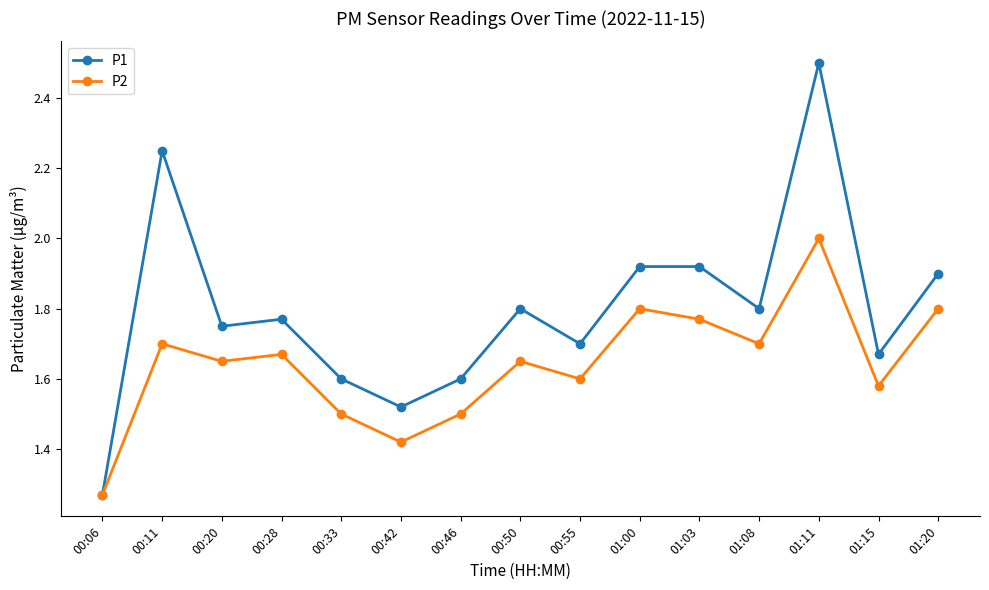

True or false: P2 has a value of 1.7 at 01:08.

True